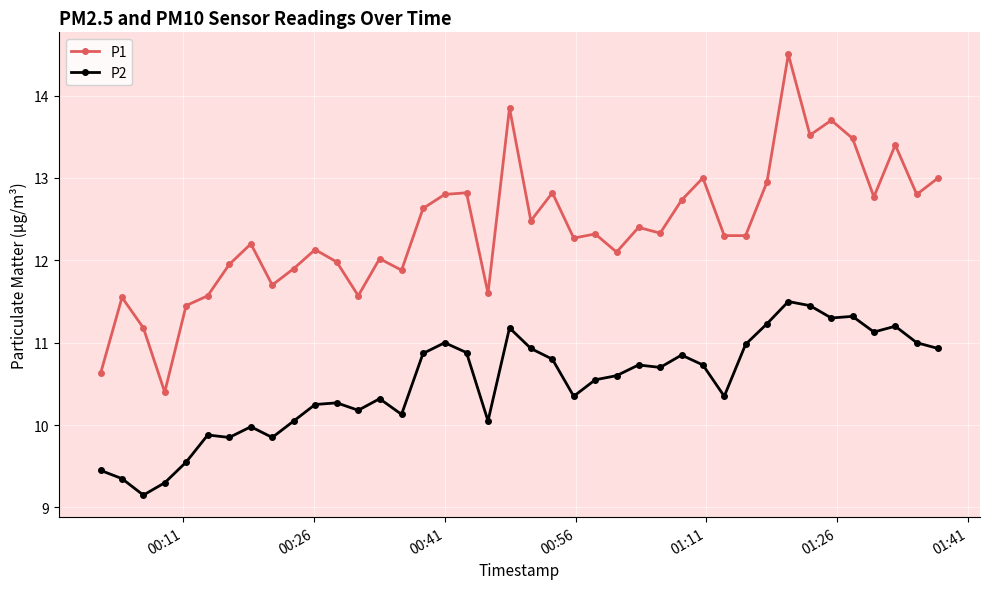

What is the lowest value of the P2 series?

9.2